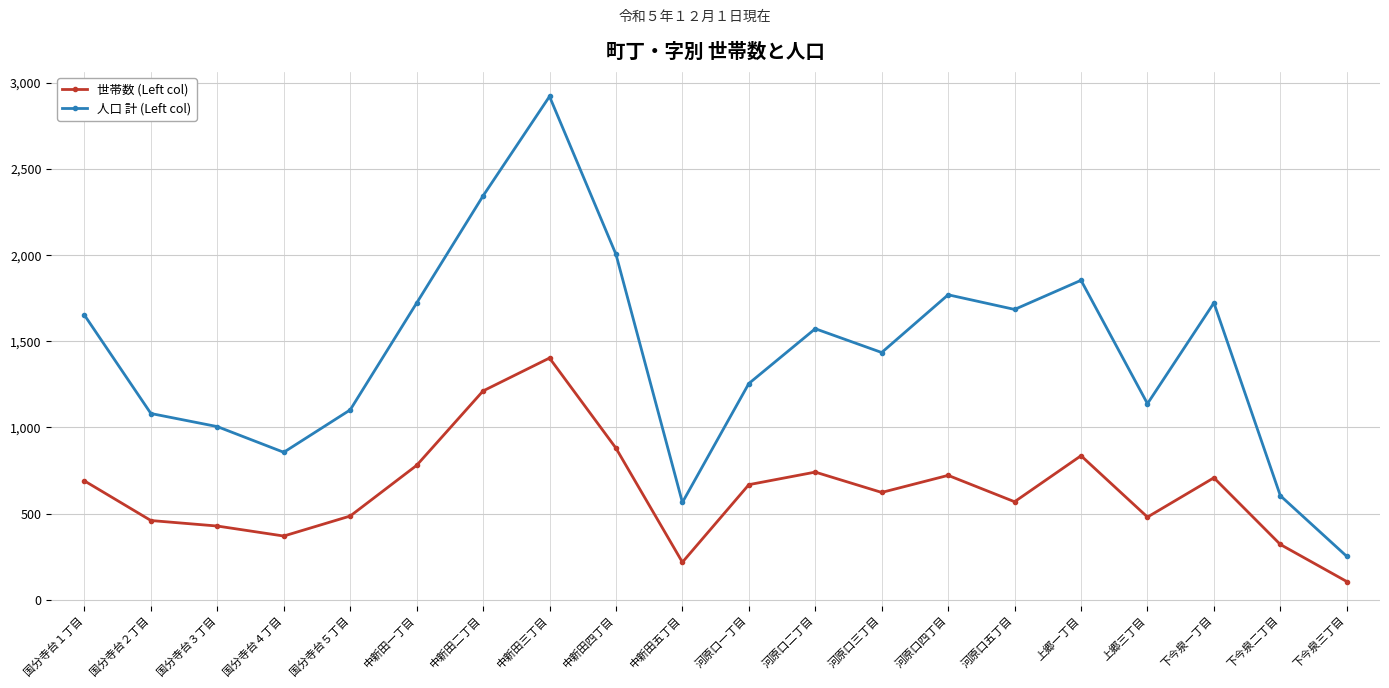

What is the label of the 11th point from the right?

中新田五丁目